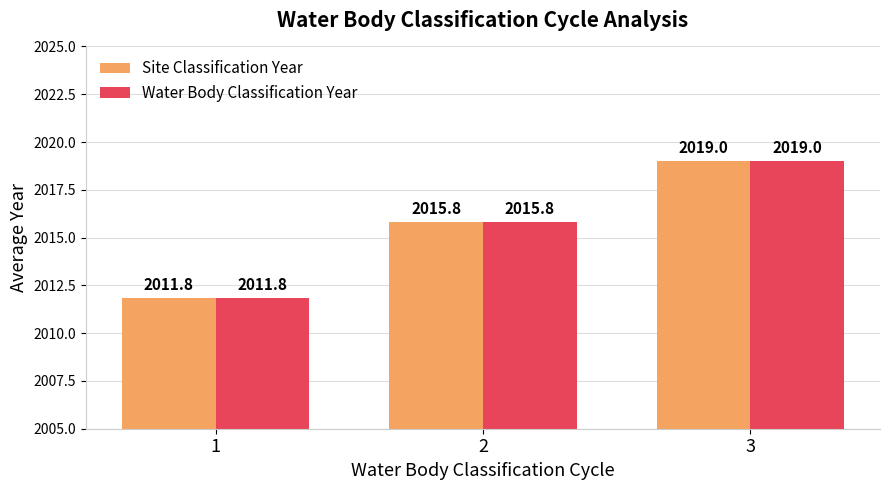

What value does the Water Body Classification Year series have at 3?

2019.0